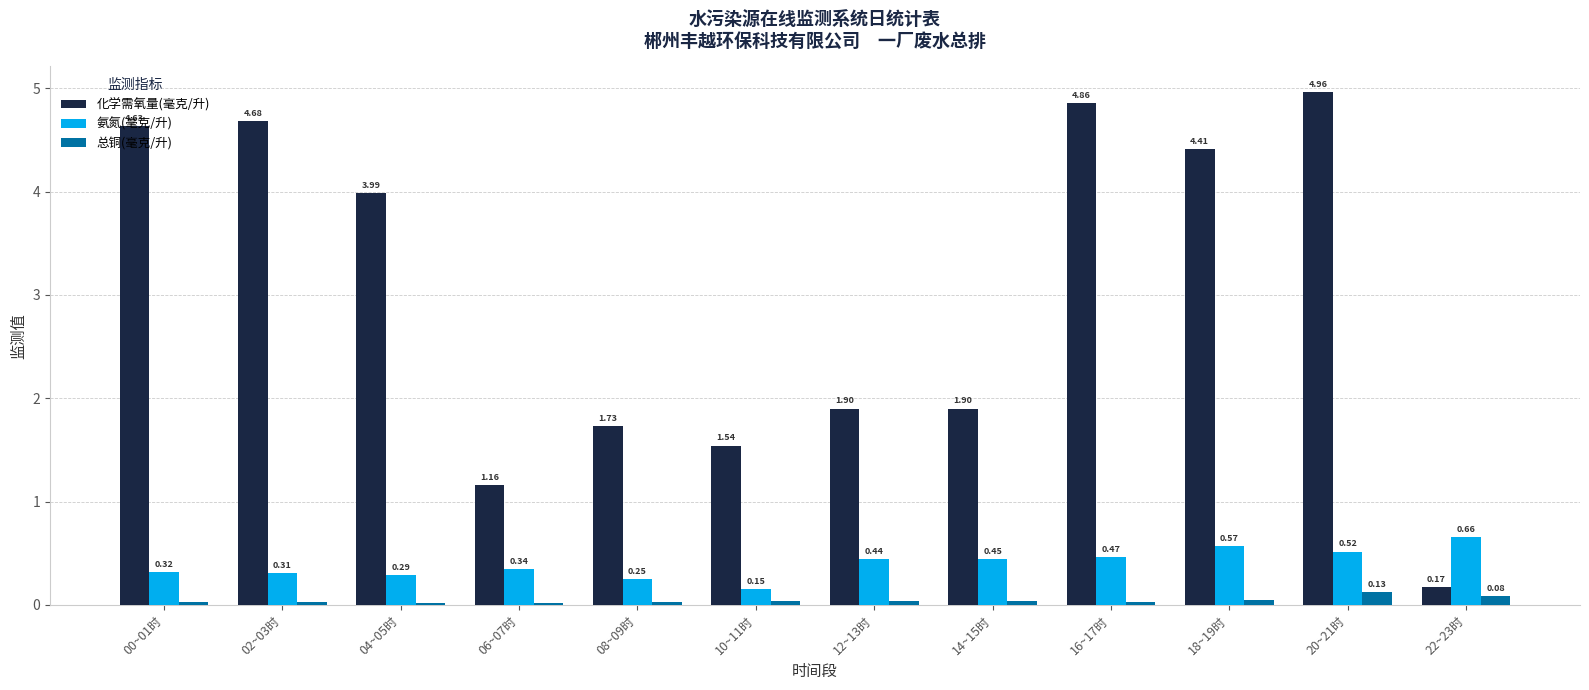

What is the difference between the highest and lowest values at 02~03时?

4.7